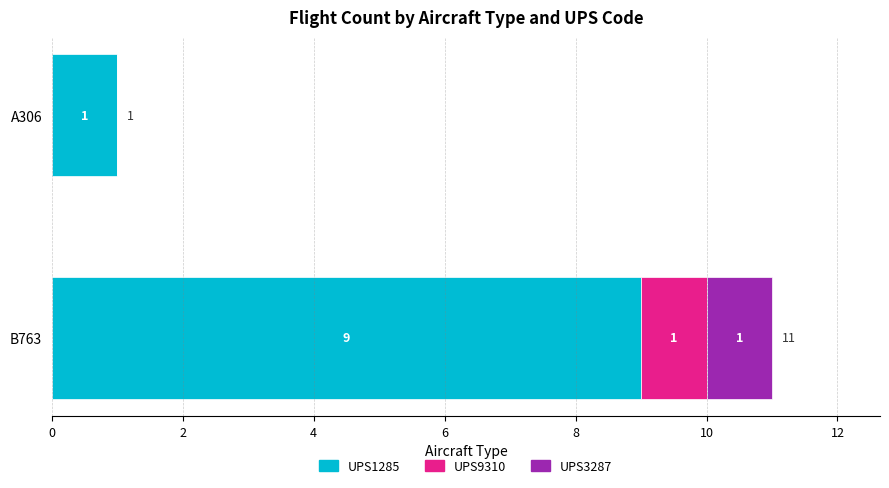

At which category is the sum across all series the highest?

B763